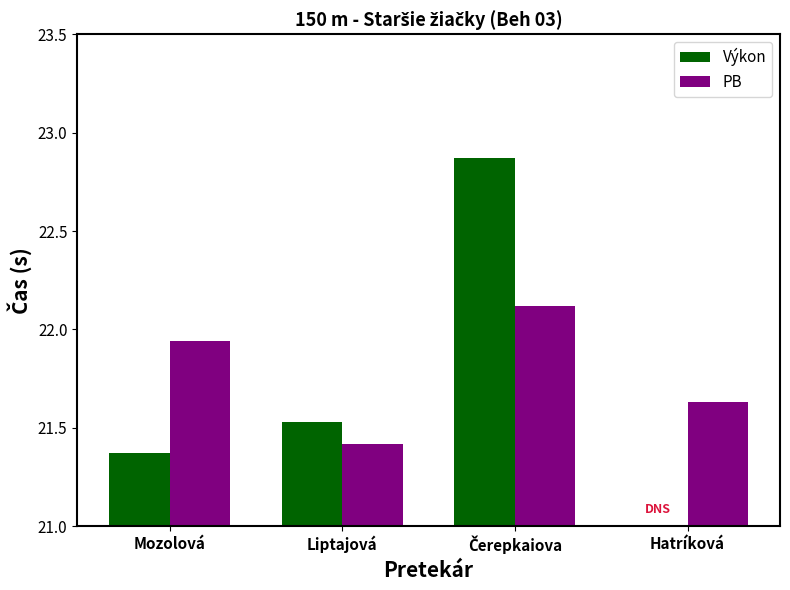

How many distinct data groups are displayed?

2